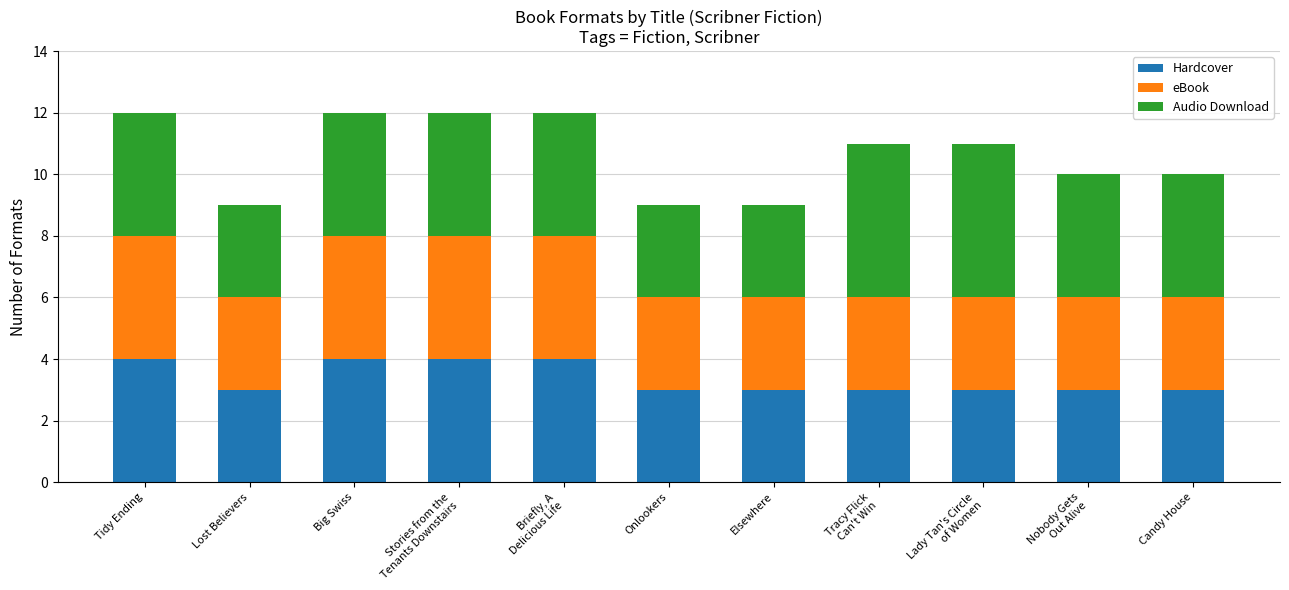

What is the highest value of the Hardcover series?

4